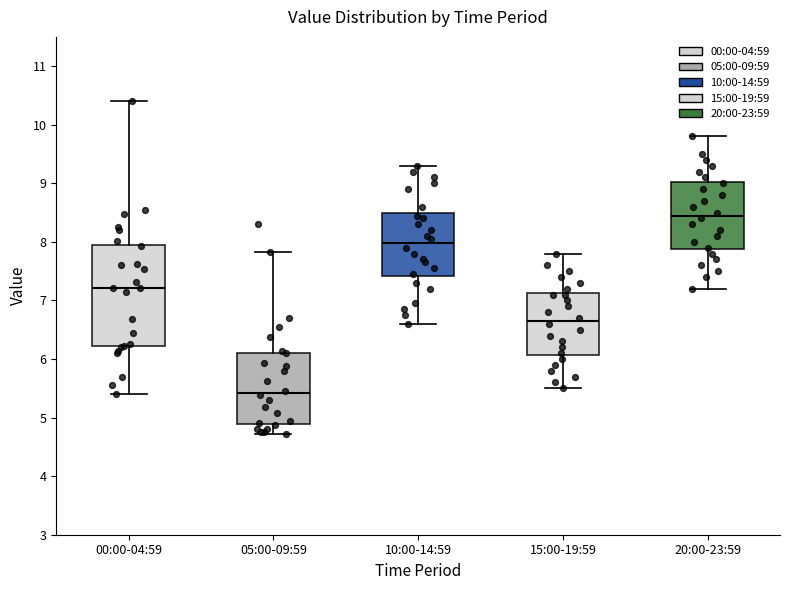

Which box is the tallest, from its lower edge to its upper edge?

00:00-04:59